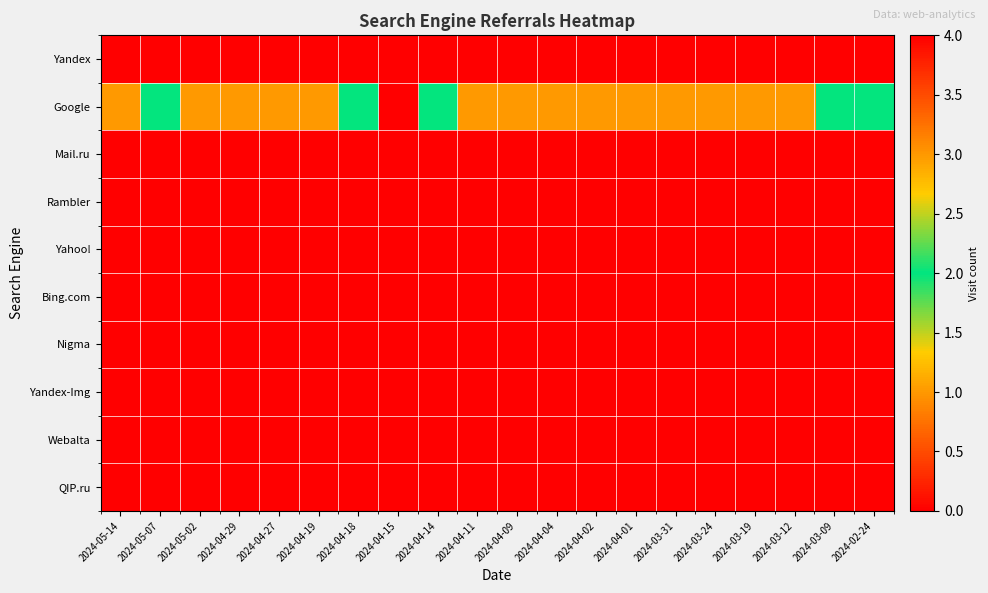

Reading left to right, extract all data points from this chart.

Yandex: 2024-05-14=0	2024-05-07=0	2024-05-02=0	2024-04-29=0	2024-04-27=0	2024-04-19=0	2024-04-18=0	2024-04-15=0	2024-04-14=0	2024-04-11=0	2024-04-09=0	2024-04-04=0	2024-04-02=0	2024-04-01=0	2024-03-31=0	2024-03-24=0	2024-03-19=0	2024-03-12=0	2024-03-09=0	2024-02-24=0
Google: 2024-05-14=1	2024-05-07=2	2024-05-02=1	2024-04-29=1	2024-04-27=1	2024-04-19=1	2024-04-18=2	2024-04-15=4	2024-04-14=2	2024-04-11=1	2024-04-09=1	2024-04-04=1	2024-04-02=1	2024-04-01=1	2024-03-31=1	2024-03-24=1	2024-03-19=1	2024-03-12=1	2024-03-09=2	2024-02-24=2
Mail.ru: 2024-05-14=0	2024-05-07=0	2024-05-02=0	2024-04-29=0	2024-04-27=0	2024-04-19=0	2024-04-18=0	2024-04-15=0	2024-04-14=0	2024-04-11=0	2024-04-09=0	2024-04-04=0	2024-04-02=0	2024-04-01=0	2024-03-31=0	2024-03-24=0	2024-03-19=0	2024-03-12=0	2024-03-09=0	2024-02-24=0
Rambler: 2024-05-14=0	2024-05-07=0	2024-05-02=0	2024-04-29=0	2024-04-27=0	2024-04-19=0	2024-04-18=0	2024-04-15=0	2024-04-14=0	2024-04-11=0	2024-04-09=0	2024-04-04=0	2024-04-02=0	2024-04-01=0	2024-03-31=0	2024-03-24=0	2024-03-19=0	2024-03-12=0	2024-03-09=0	2024-02-24=0
Yahoo!: 2024-05-14=0	2024-05-07=0	2024-05-02=0	2024-04-29=0	2024-04-27=0	2024-04-19=0	2024-04-18=0	2024-04-15=0	2024-04-14=0	2024-04-11=0	2024-04-09=0	2024-04-04=0	2024-04-02=0	2024-04-01=0	2024-03-31=0	2024-03-24=0	2024-03-19=0	2024-03-12=0	2024-03-09=0	2024-02-24=0
Bing.com: 2024-05-14=0	2024-05-07=0	2024-05-02=0	2024-04-29=0	2024-04-27=0	2024-04-19=0	2024-04-18=0	2024-04-15=0	2024-04-14=0	2024-04-11=0	2024-04-09=0	2024-04-04=0	2024-04-02=0	2024-04-01=0	2024-03-31=0	2024-03-24=0	2024-03-19=0	2024-03-12=0	2024-03-09=0	2024-02-24=0
Nigma: 2024-05-14=0	2024-05-07=0	2024-05-02=0	2024-04-29=0	2024-04-27=0	2024-04-19=0	2024-04-18=0	2024-04-15=0	2024-04-14=0	2024-04-11=0	2024-04-09=0	2024-04-04=0	2024-04-02=0	2024-04-01=0	2024-03-31=0	2024-03-24=0	2024-03-19=0	2024-03-12=0	2024-03-09=0	2024-02-24=0
Yandex-Img: 2024-05-14=0	2024-05-07=0	2024-05-02=0	2024-04-29=0	2024-04-27=0	2024-04-19=0	2024-04-18=0	2024-04-15=0	2024-04-14=0	2024-04-11=0	2024-04-09=0	2024-04-04=0	2024-04-02=0	2024-04-01=0	2024-03-31=0	2024-03-24=0	2024-03-19=0	2024-03-12=0	2024-03-09=0	2024-02-24=0
Webalta: 2024-05-14=0	2024-05-07=0	2024-05-02=0	2024-04-29=0	2024-04-27=0	2024-04-19=0	2024-04-18=0	2024-04-15=0	2024-04-14=0	2024-04-11=0	2024-04-09=0	2024-04-04=0	2024-04-02=0	2024-04-01=0	2024-03-31=0	2024-03-24=0	2024-03-19=0	2024-03-12=0	2024-03-09=0	2024-02-24=0
QIP.ru: 2024-05-14=0	2024-05-07=0	2024-05-02=0	2024-04-29=0	2024-04-27=0	2024-04-19=0	2024-04-18=0	2024-04-15=0	2024-04-14=0	2024-04-11=0	2024-04-09=0	2024-04-04=0	2024-04-02=0	2024-04-01=0	2024-03-31=0	2024-03-24=0	2024-03-19=0	2024-03-12=0	2024-03-09=0	2024-02-24=0